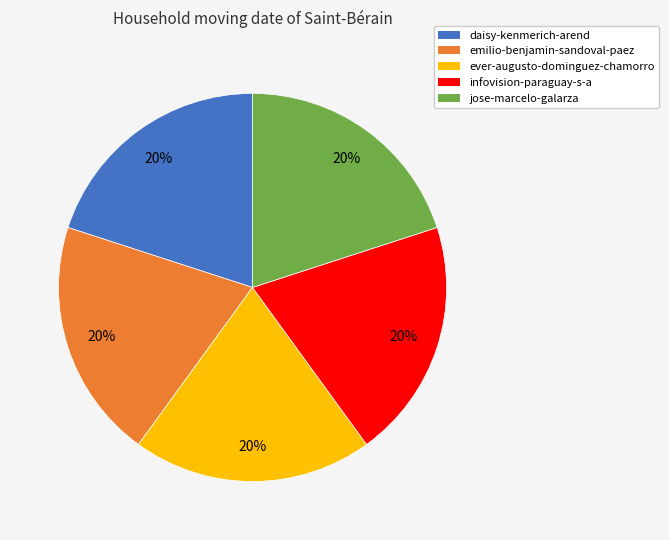

Is the sum of daisy-kenmerich-arend and ever-augusto-dominguez-chamorro greater than half?

No